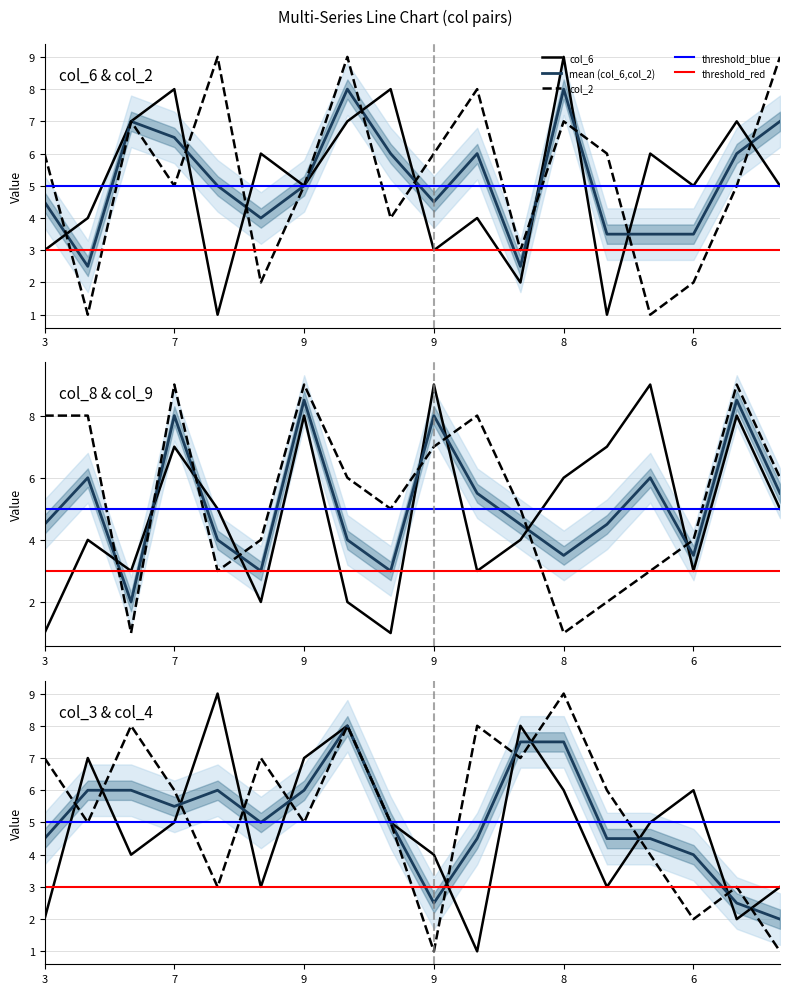

In col_3, how many points are lower than both neighbors (excluding endpoints)?

5